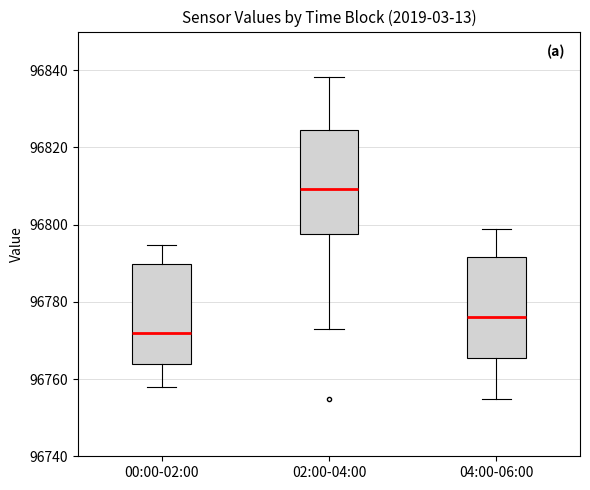

Which box has the lowest median line?

00:00-02:00